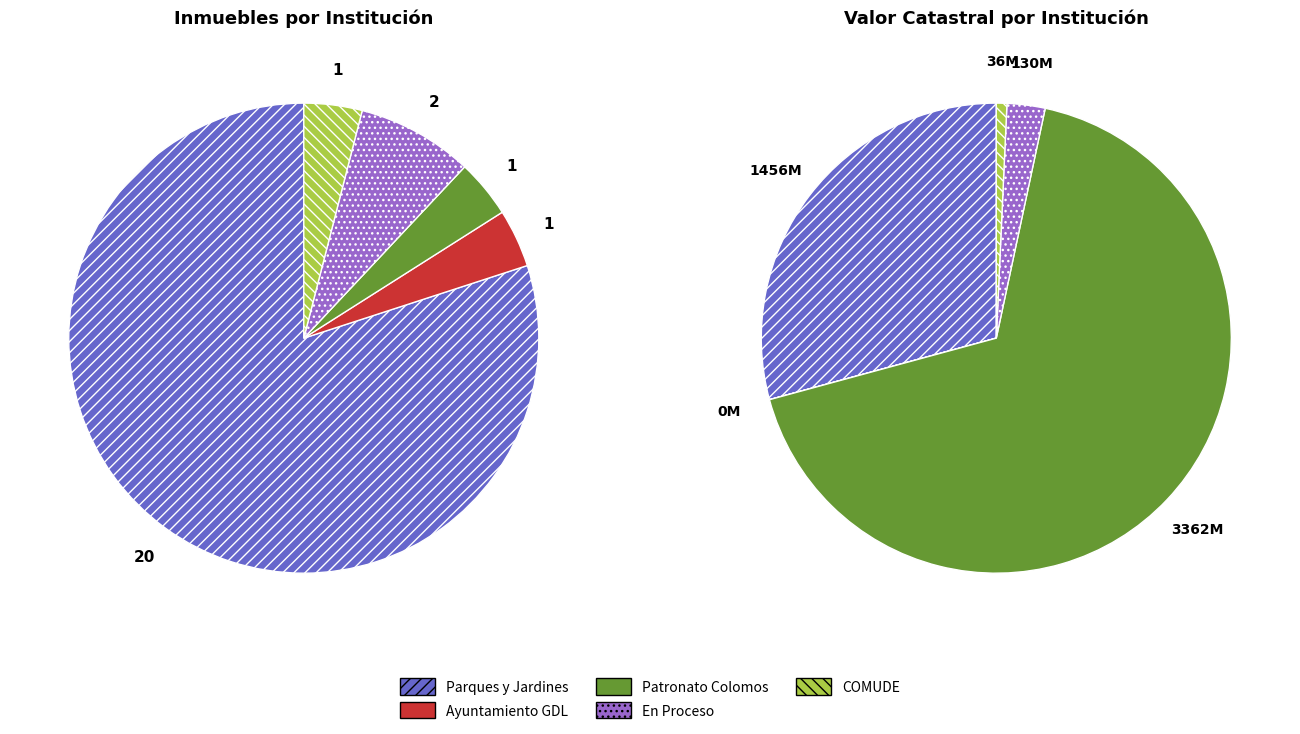

What percentage do CONSEJO MUNICIPAL DEL DEPORTE (COMUDE) and AYUNTAMIENTO DE GUADALAJARA together represent?

0.7%